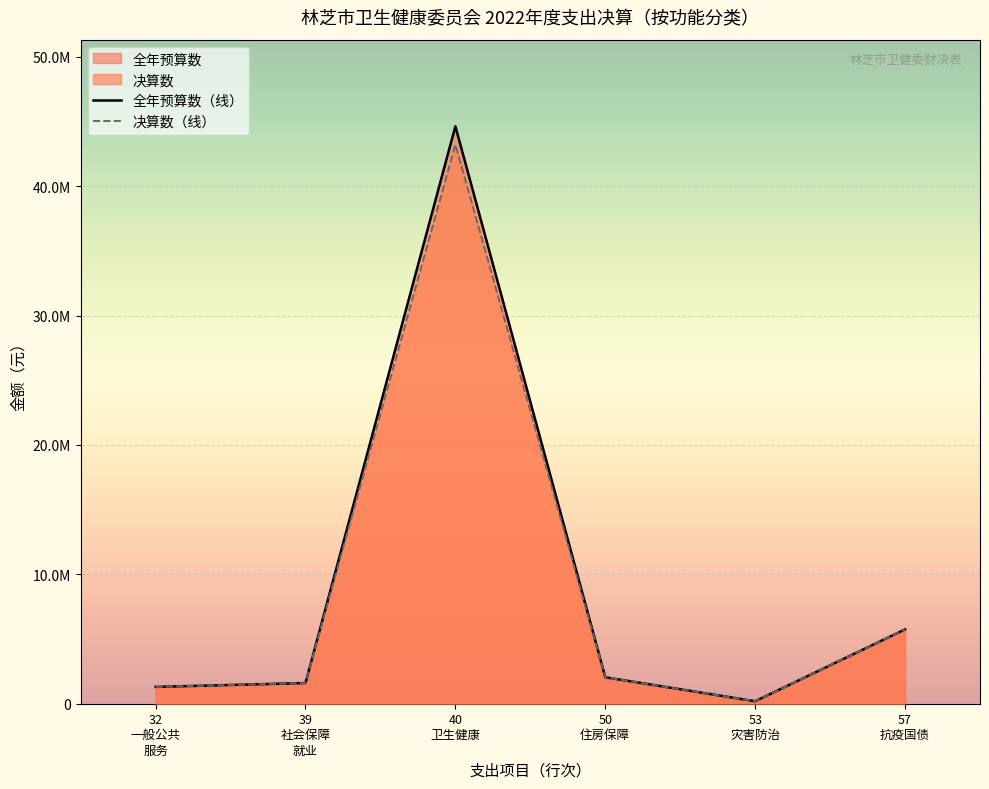

Does the chart display data point markers on the line(s)?

No